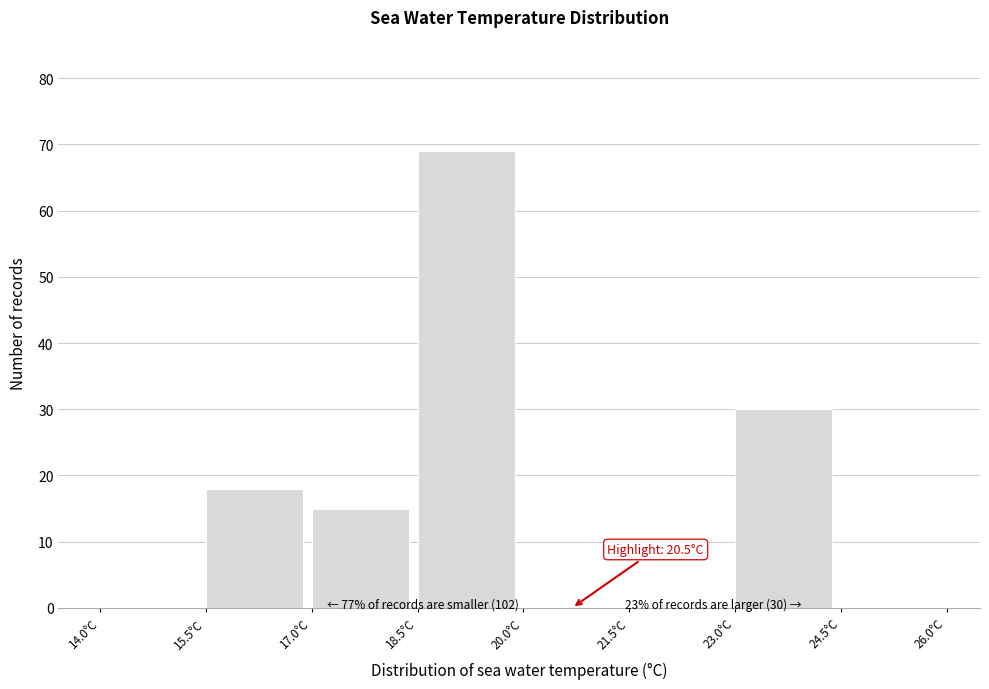

Over which range of the x-axis is the bar tallest?

18.5 to 20.0